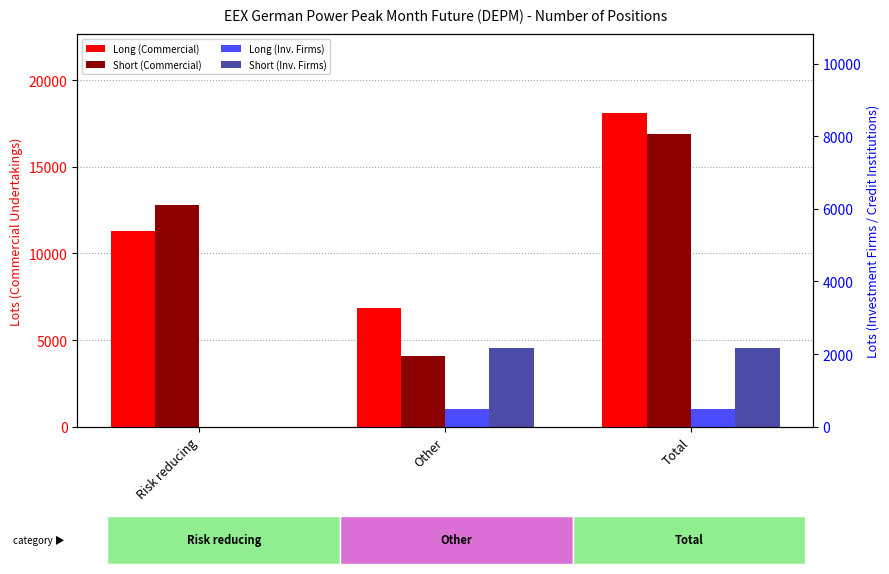

Does the chart contain stacked bars?

No